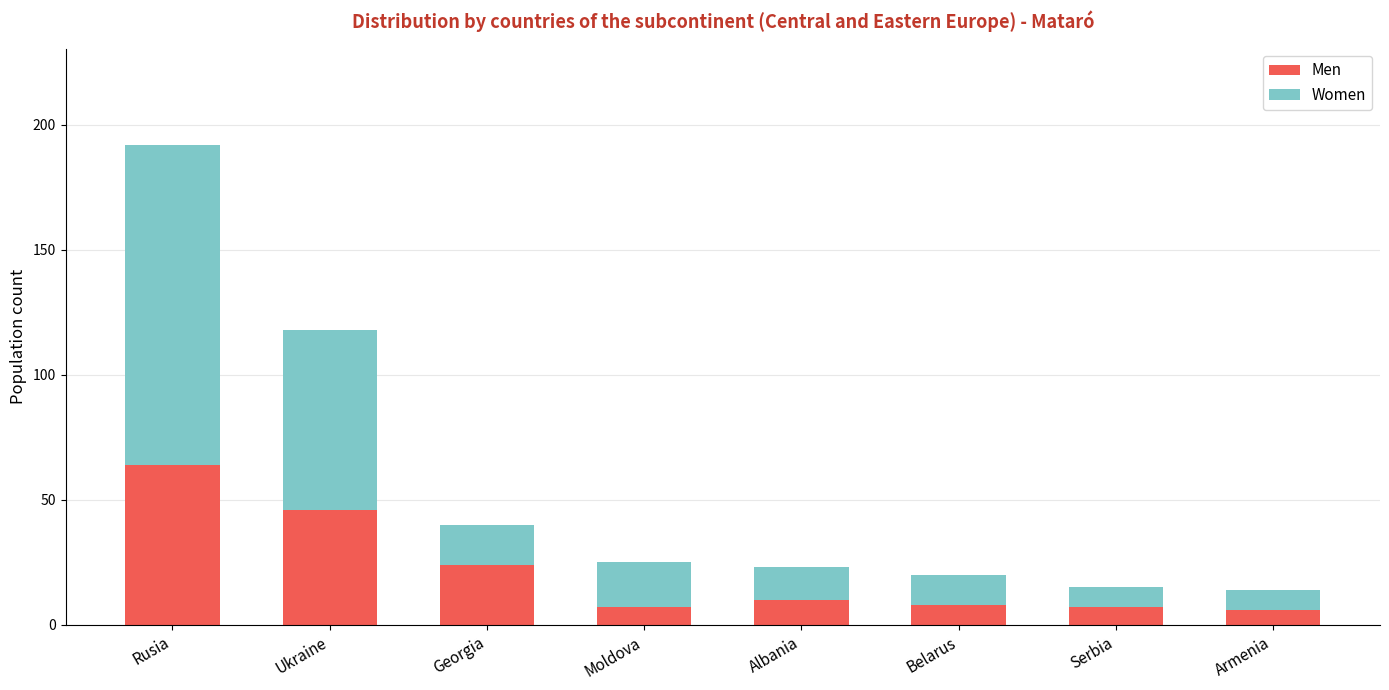

How many values in the Men series are below 10?

4